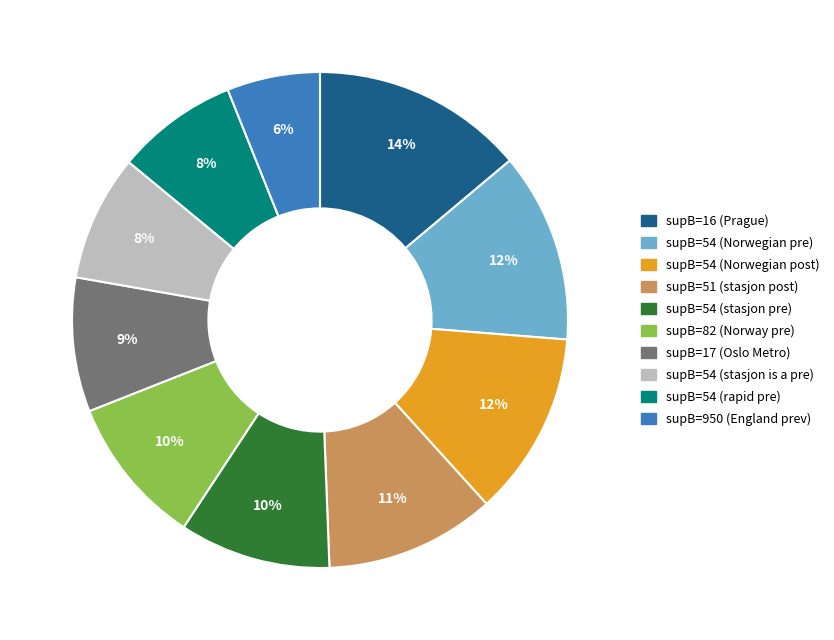

Count the number of slices in the pie.

10